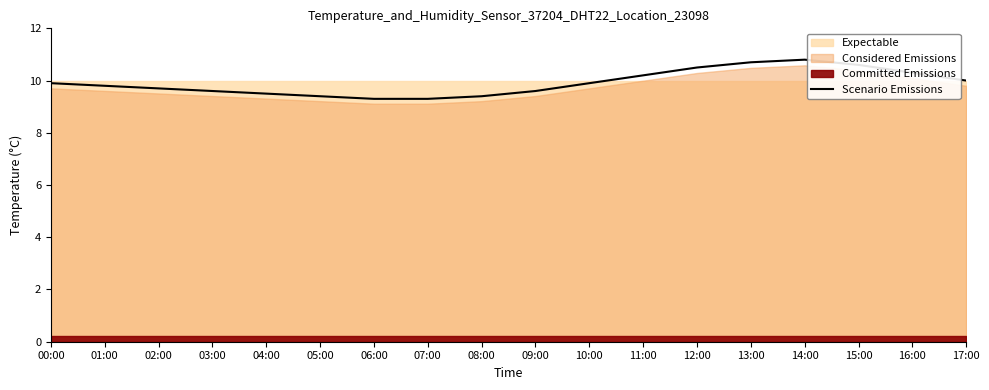

Read the value at 05:00.

9.4